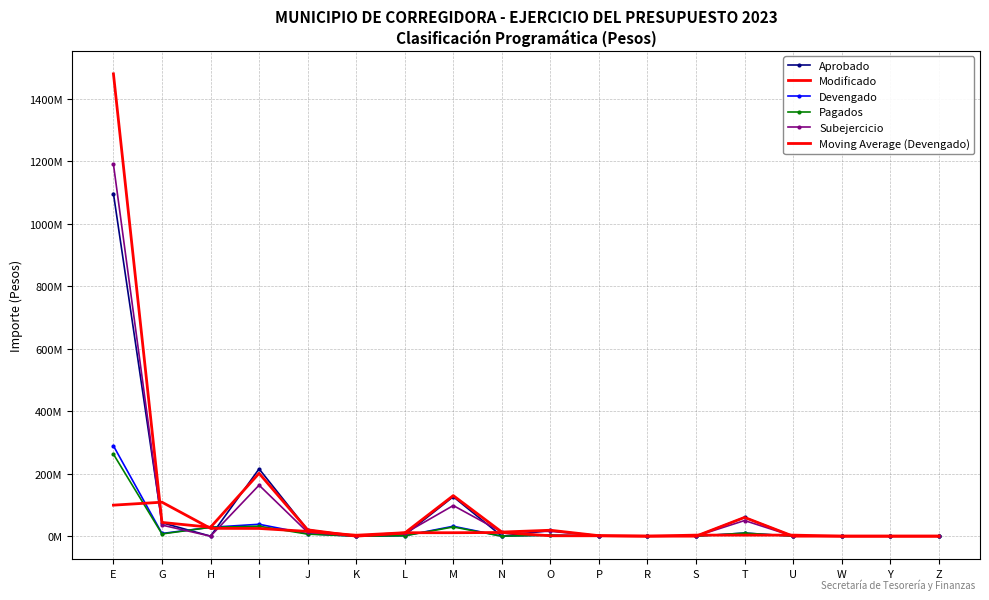

Reading right to left, extract all data points from this chart.

Aprobado: Z=0.0	Y=0.0	W=0.0	U=0.0	T=59999999.0	S=0.0	R=0.0	P=1522370.0	O=18147799.0	N=0.0	M=126286631.0	L=3657000.0	K=0.0	J=20305984.0	I=215435967.0	H=0.0	G=42946624.0	E=1096845234.0
Modificado: Z=0.0	Y=0.0	W=0.0	U=0.0	T=60000923.0	S=0.0	R=0.0	P=1525886.5	O=18964500.6	N=13163085.4	M=129809410.0	L=10079988.7	K=0.0	J=20305984.0	I=201247452.8	H=28407710.4	G=43974117.1	E=1479980220.1
Devengado: Z=0.0	Y=0.0	W=0.0	U=0.0	T=9999999.8	S=0.0	R=0.0	P=255631.4	O=3513718.8	N=0.0	M=31763477.0	L=1293407.6	K=0.0	J=7658929.1	I=38037699.5	H=28407710.4	G=8557170.7	E=289310012.5
Pagados: Z=0.0	Y=0.0	W=0.0	U=0.0	T=9999999.8	S=0.0	R=0.0	P=206837.1	O=2985527.6	N=0.0	M=29457595.8	L=1258751.1	K=0.0	J=6538471.0	I=31912273.1	H=28364961.5	G=7048449.9	E=262520800.9
Subejercicio: Z=0.0	Y=0.0	W=0.0	U=0.0	T=50000923.2	S=0.0	R=0.0	P=1270255.1	O=15450781.9	N=13163085.4	M=98045933.0	L=8786581.1	K=0.0	J=12647054.9	I=163209753.3	H=0.0	G=35416946.4	E=1190670207.6
Moving Average (Devengado): Z=0.0	Y=0.0	W=0.0	U=3333333.3	T=3333333.3	S=3333333.3	R=85210.5	P=1256450.1	O=1256450.1	N=11759065.2	M=11018961.5	L=11018961.5	K=2984112.2	J=15232209.5	I=24701446.3	H=25000860.2	G=108758297.8	E=99289061.0